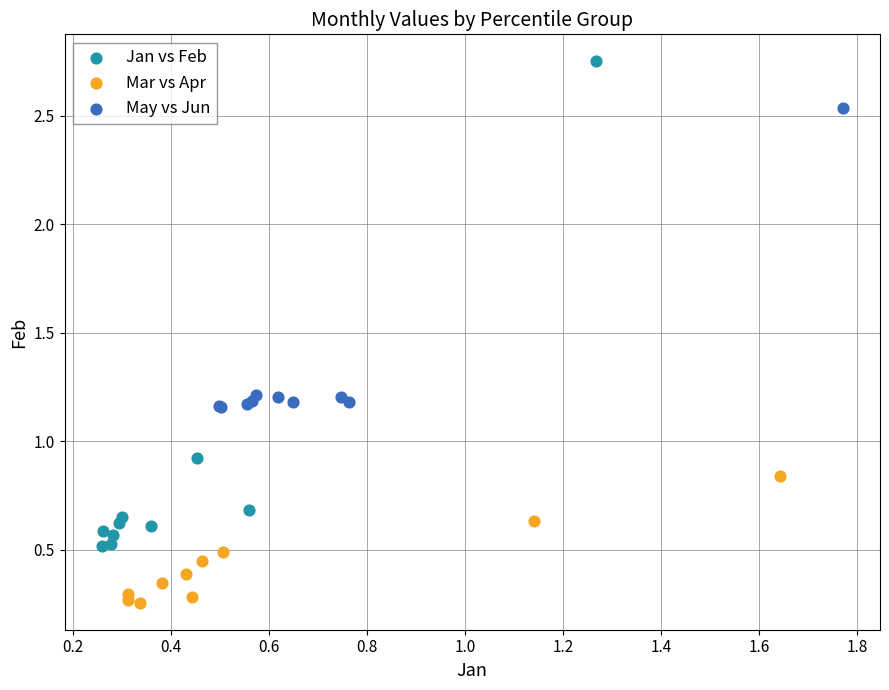

Which series reaches the maximum Y coordinate?

Jan vs Feb